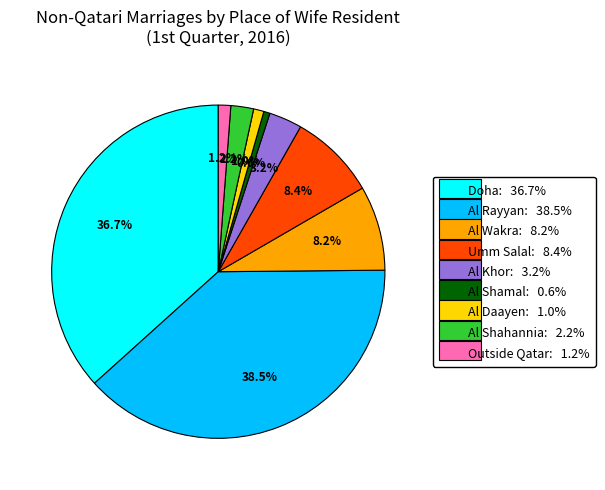

What percentage is NOT represented by Al Daayen?

99.0%